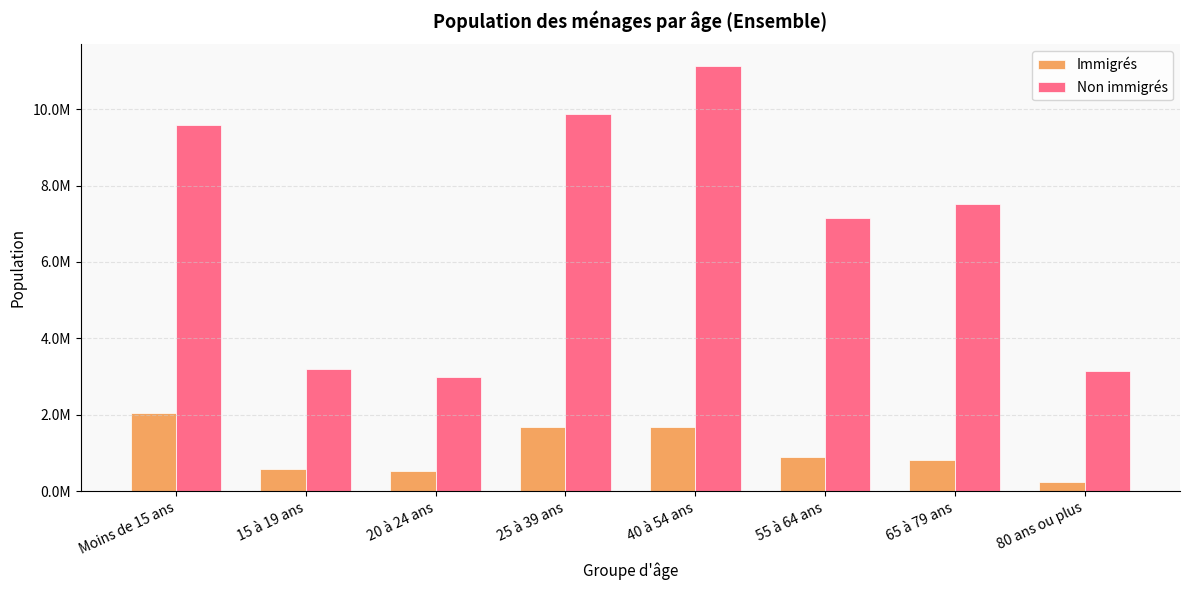

What is the spread (max minus min) of values at 25 à 39 ans?

8193183.4